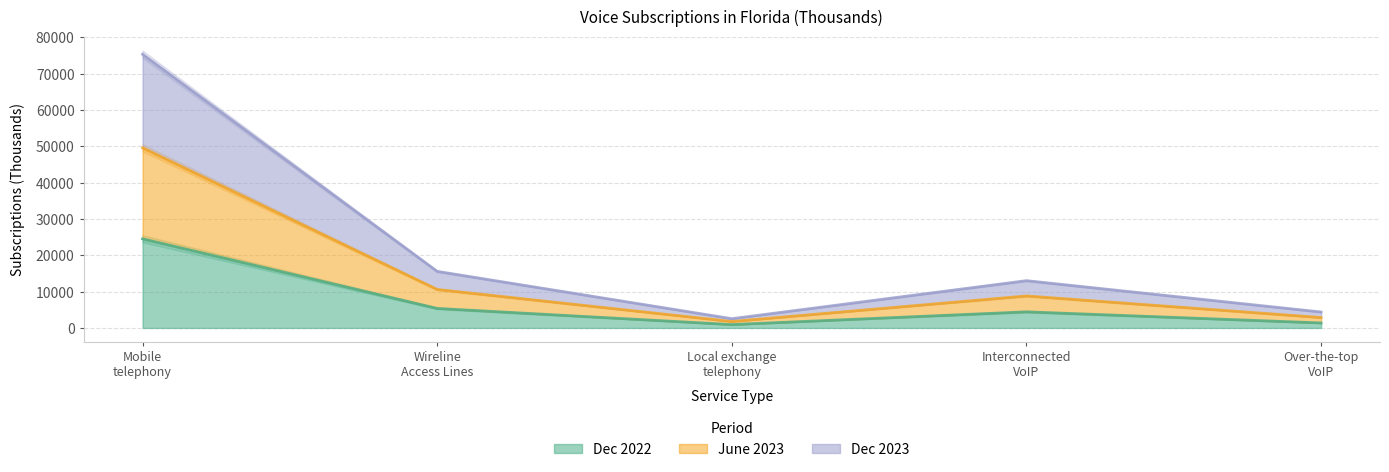

True or false: Dec 2023 and Dec 2022 cross at least once.

False